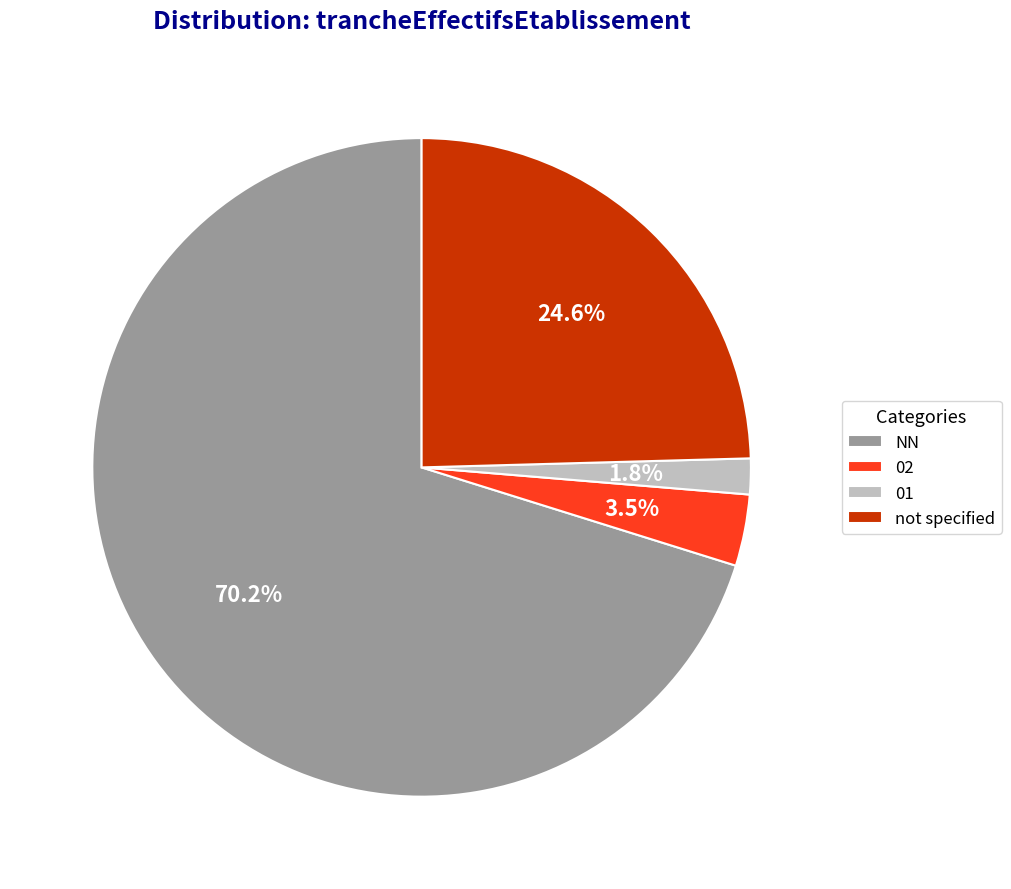

Does 01 represent more than half of the total?

No